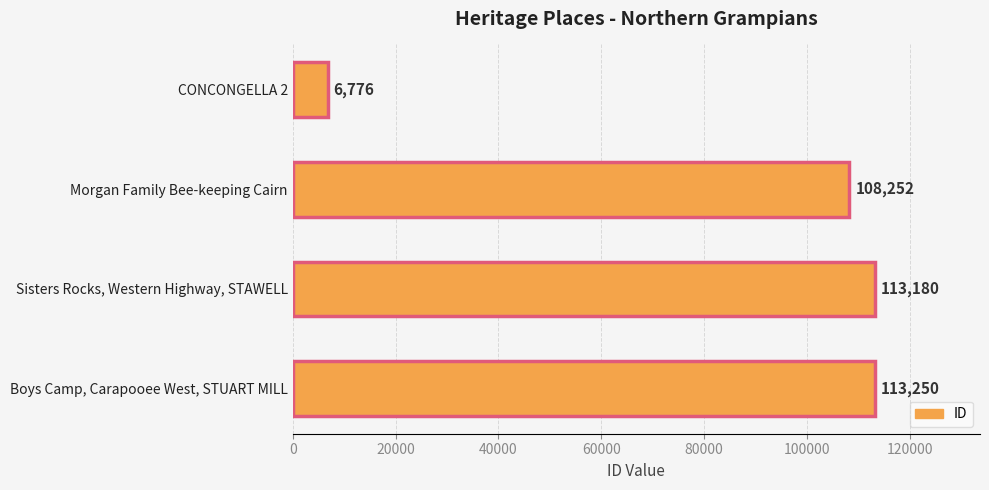

What is the change in value from CONCONGELLA 2 to Sisters Rocks, Western Highway, STAWELL?

+106404